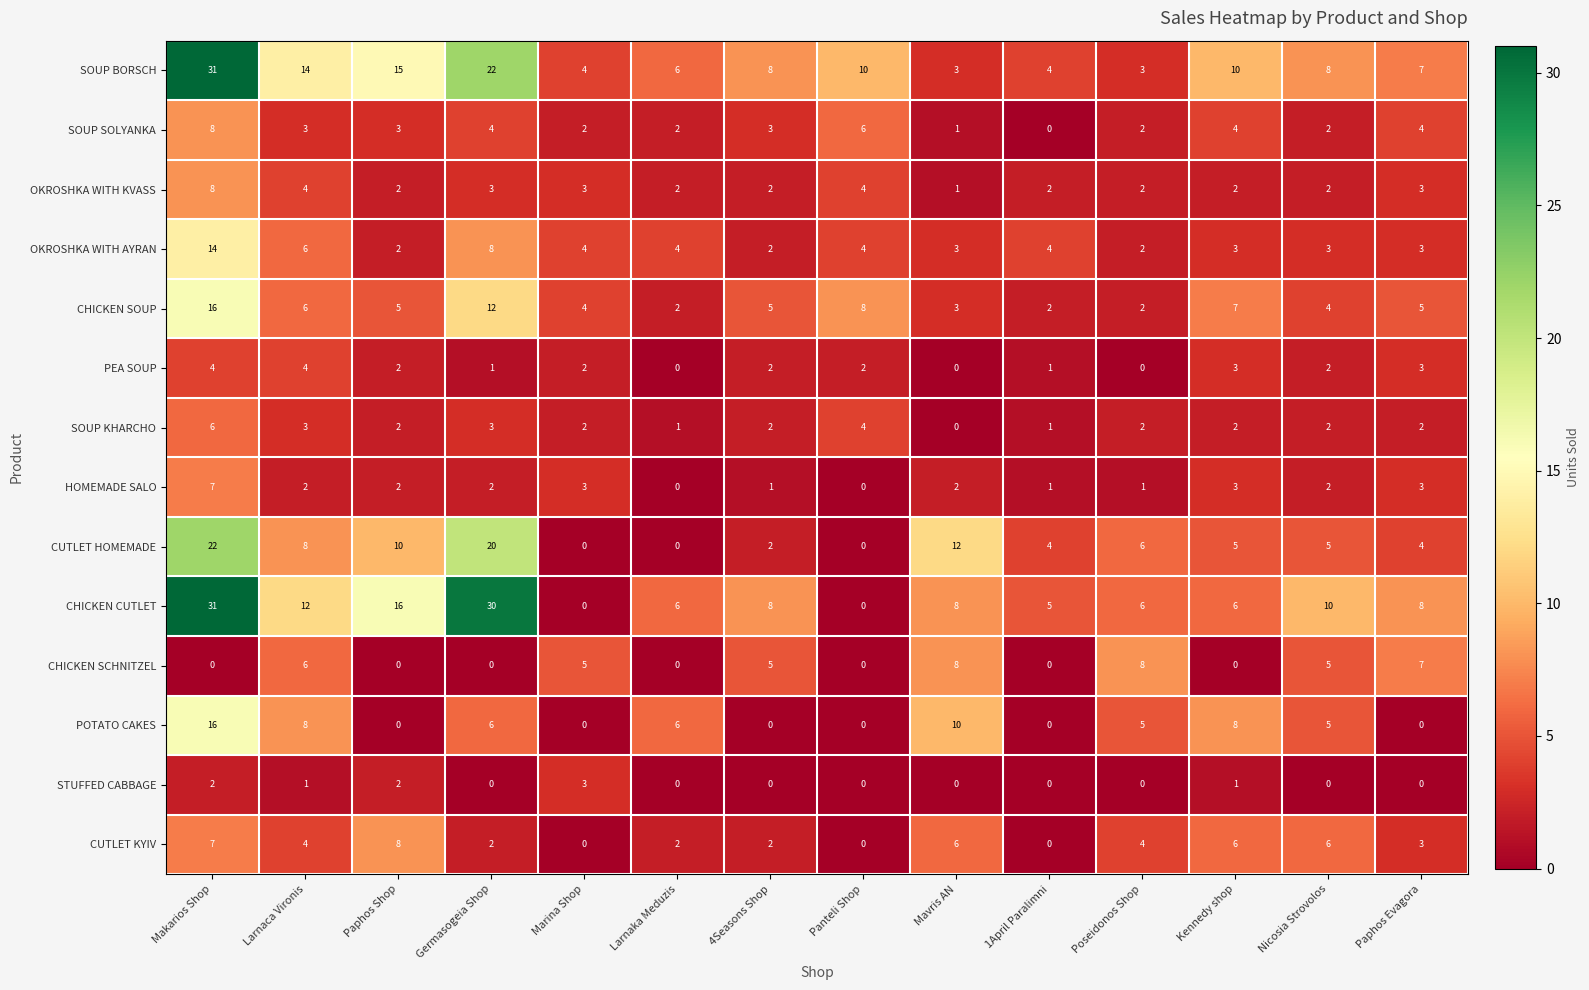

What is the maximum value for CUTLET HOMEMADE?

22